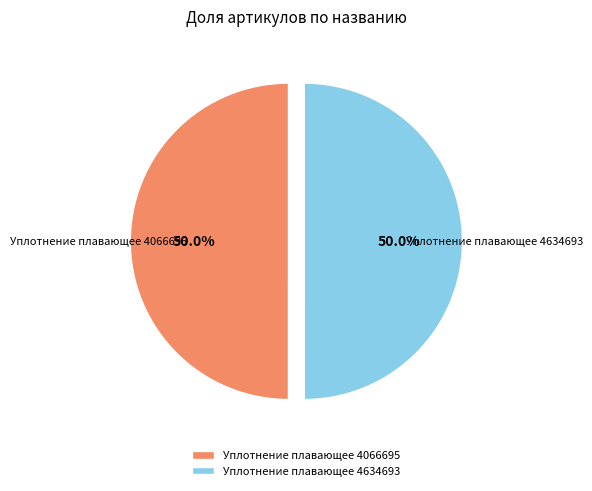

What is the ratio of the value at Уплотнение плавающее 4066695 to the value at Уплотнение плавающее 4634693?

1.0